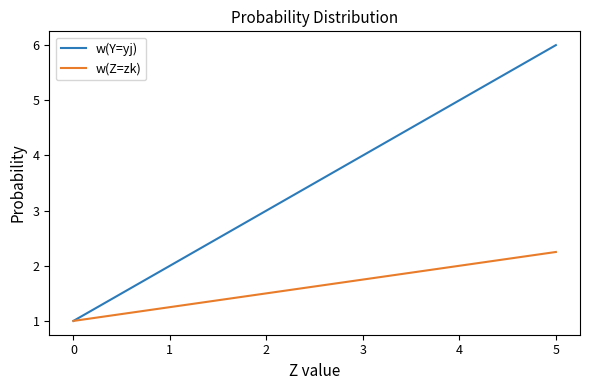

What is the approximate value of w(Y=yj) at 0?

1.0